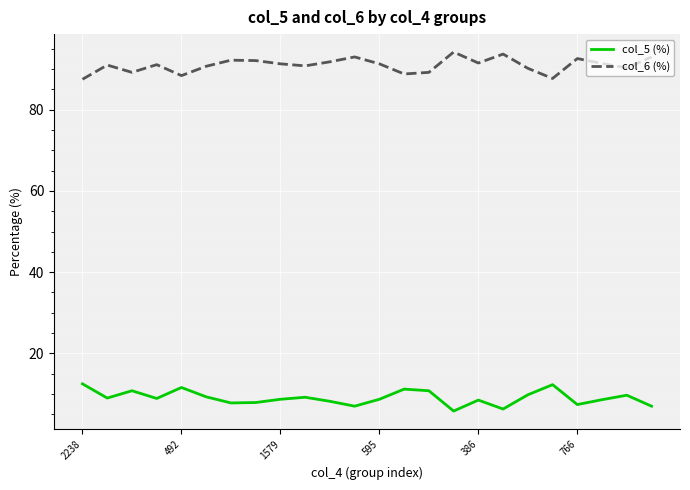

Rank the series by their average value, from lowest to highest.

col_5 (%), col_6 (%)